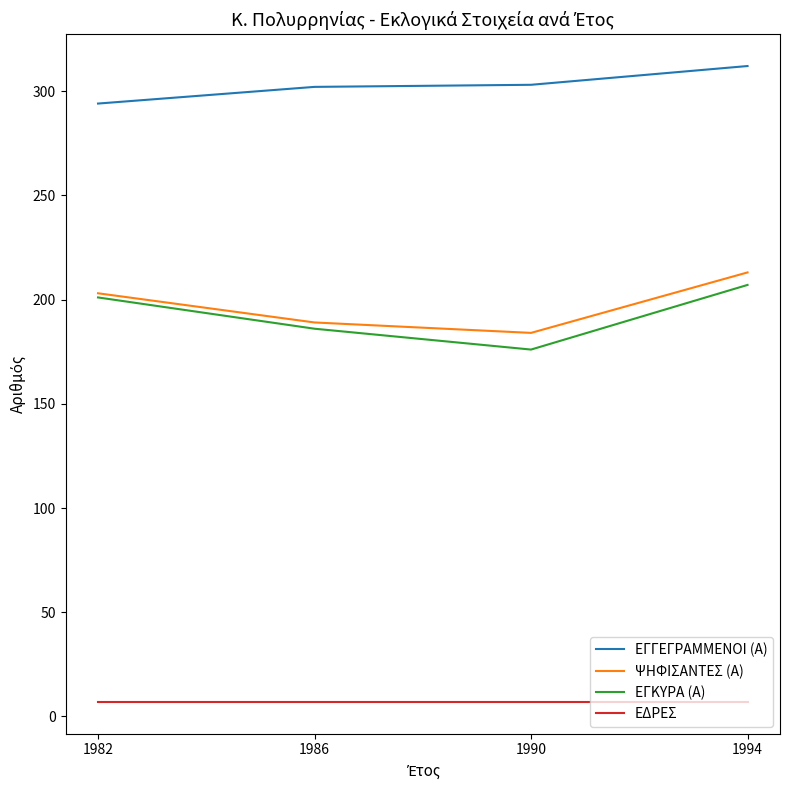

What is the spread (max minus min) of values at 1986?

295